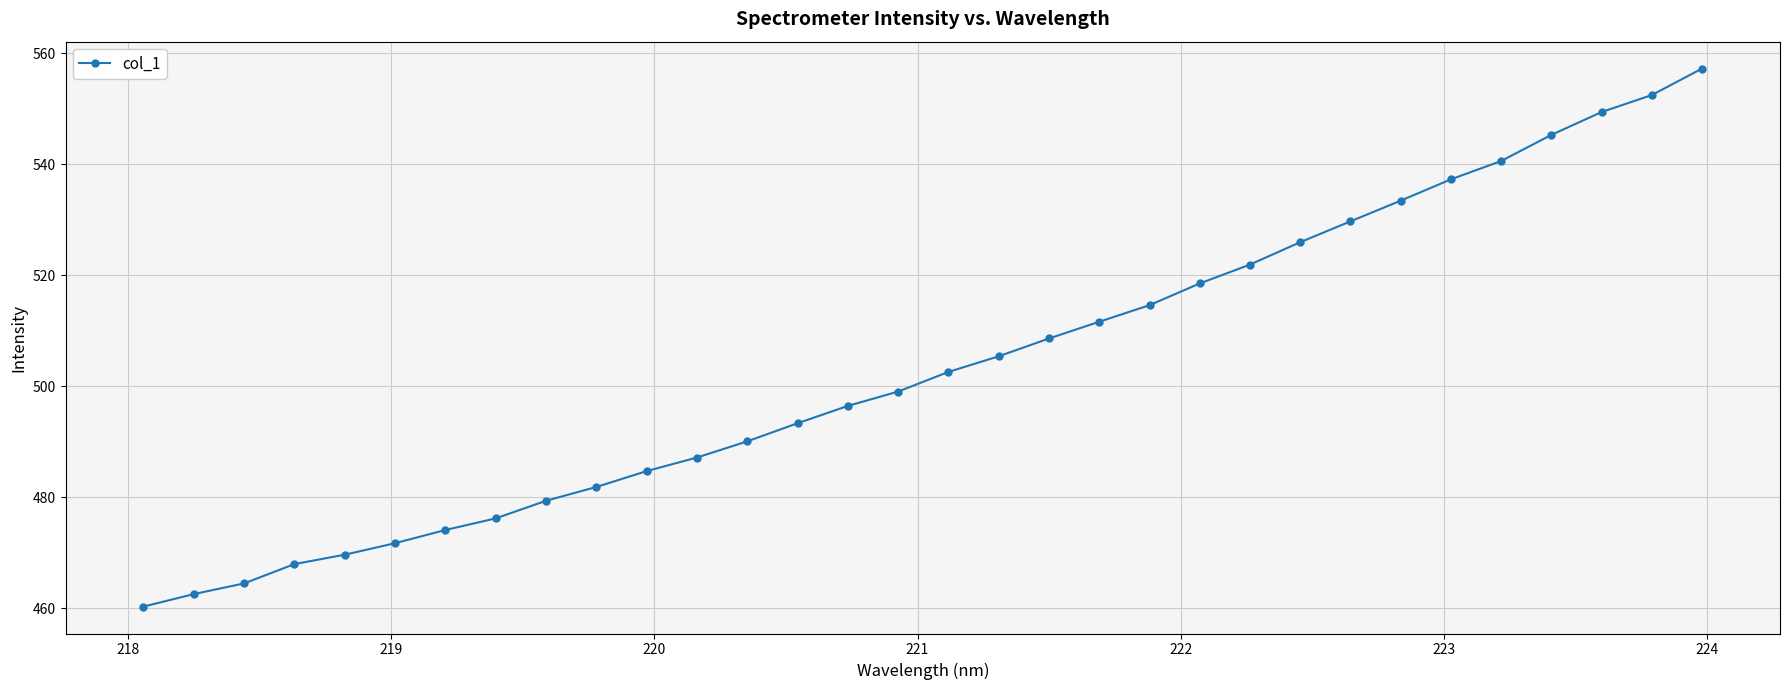

True or false: there are more than 2 points higher than both neighbors.

False